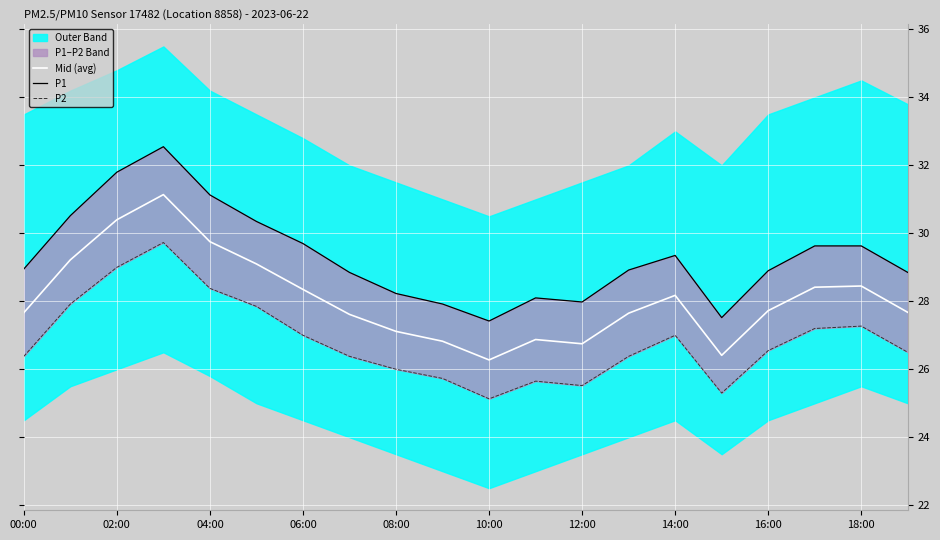

The Mid (avg) series shows 26.8 at 12:00. True or false?

True